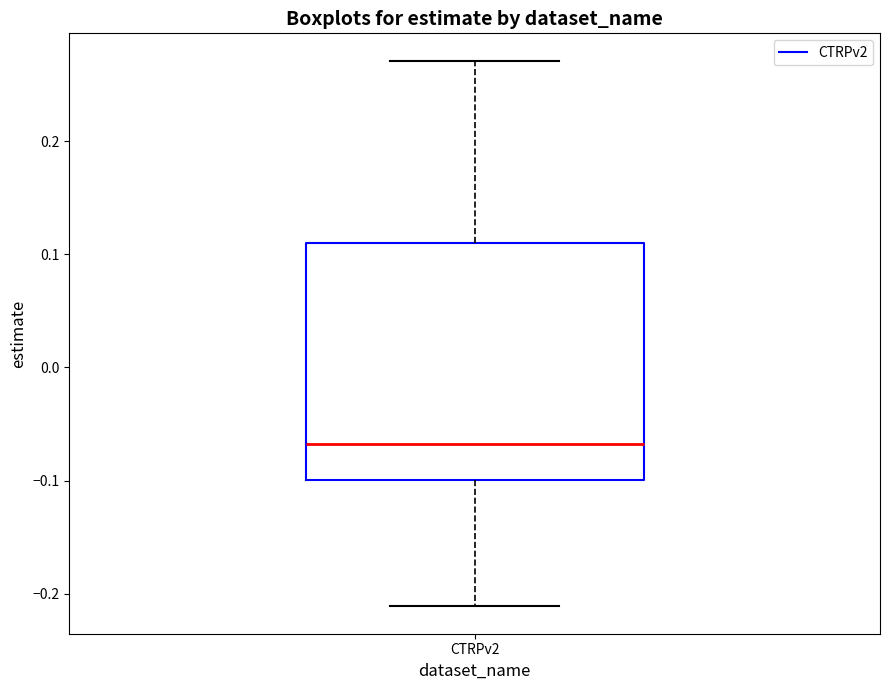

Read this box plot against the y-axis: the position of the median line, the range covered by the box, and the ends of both whiskers. The values are not printed on the chart, so give them approximately, as read against the axis.

median -0.07, box -0.10 to 0.11, whiskers -0.21 to 0.27